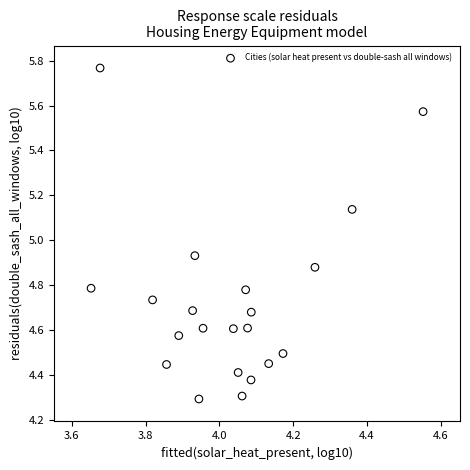

What is the range of Y values (max minus min)?

1.5